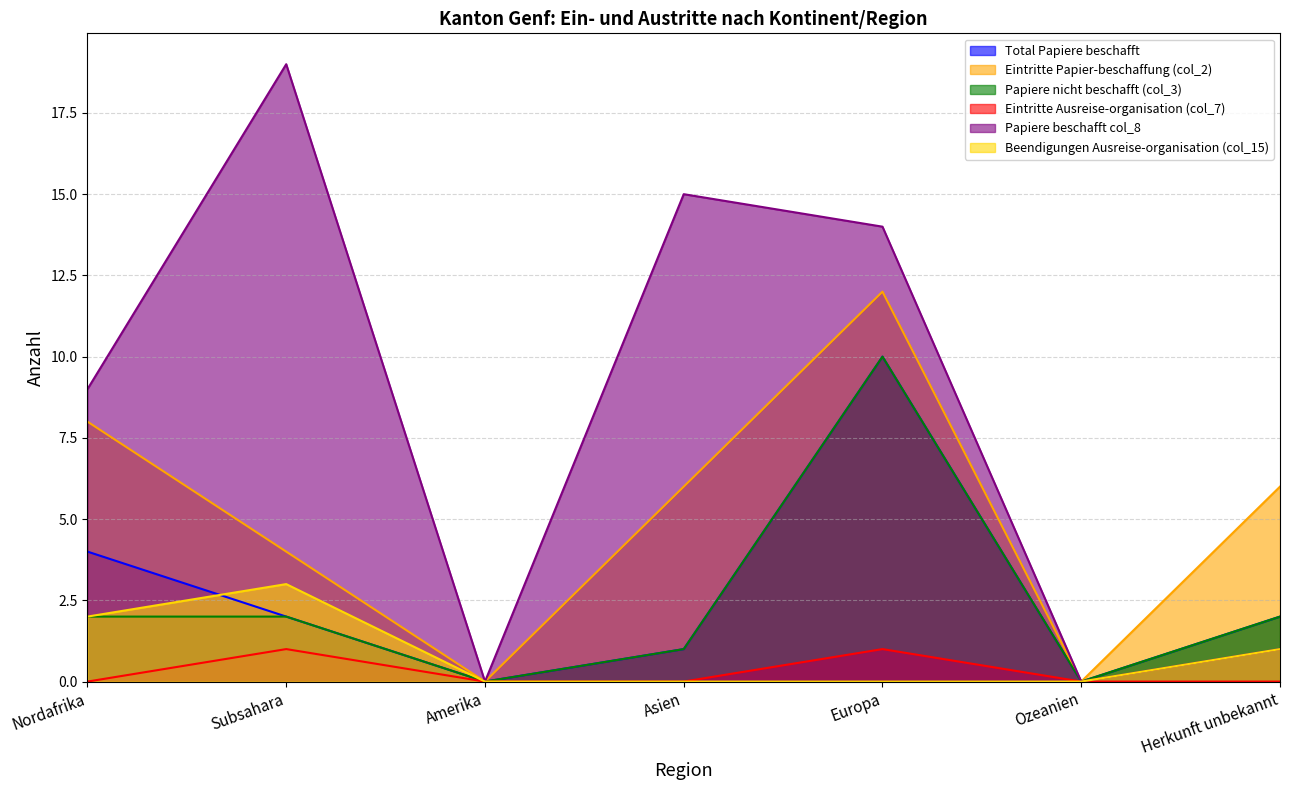

Does the chart display data point markers on the line(s)?

No